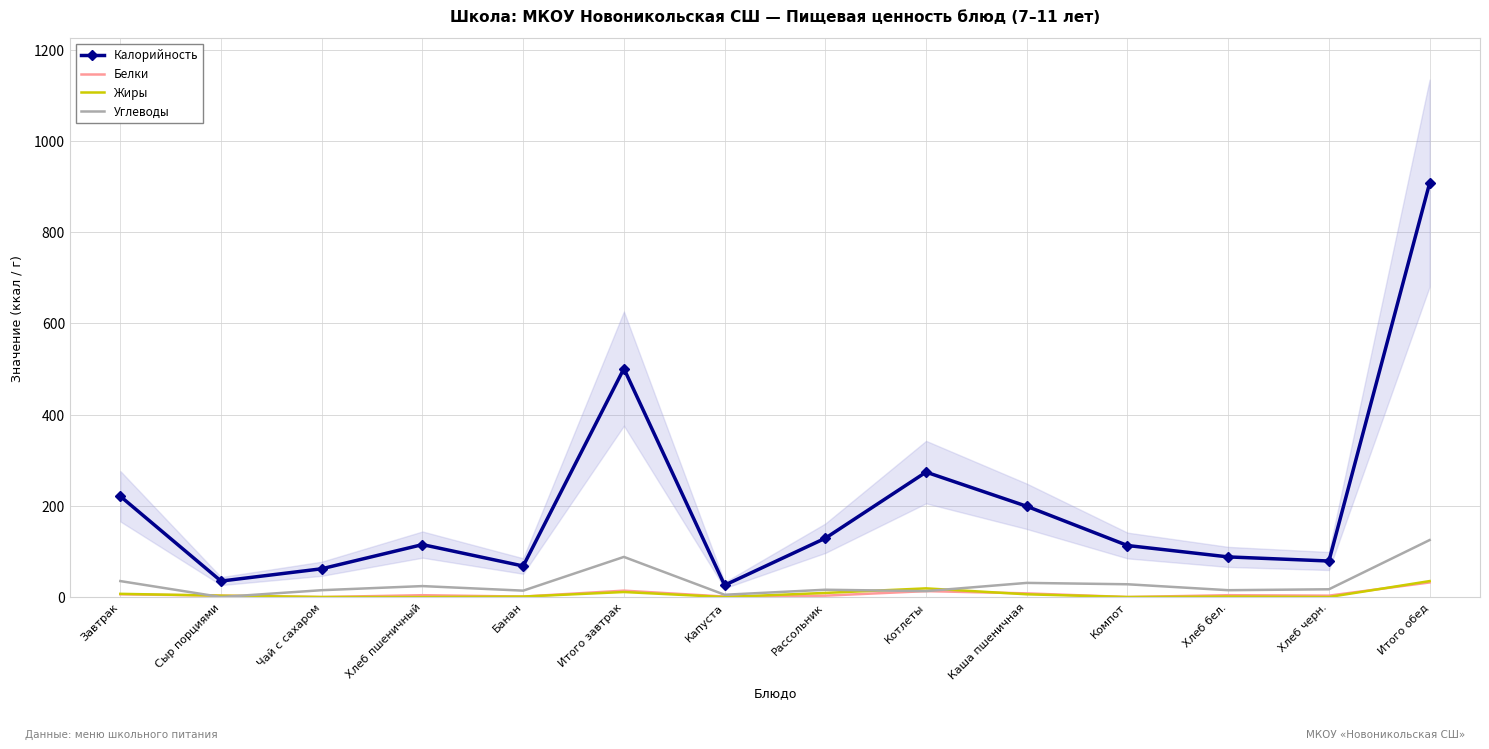

Which has a higher value, Компот or Рассольник?

Рассольник